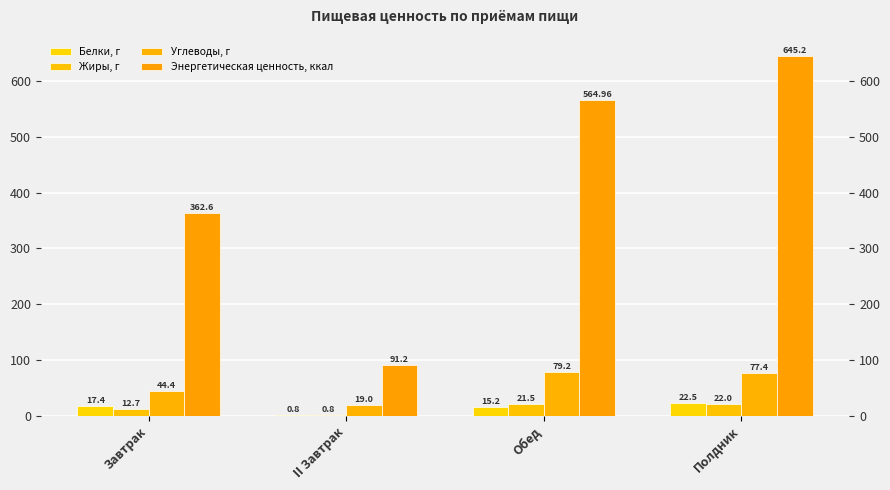

Reading left to right, extract all data points from this chart.

Белки, г: Завтрак=17.4	II Завтрак=0.8	Обед=15.2	Полдник=22.5
Жиры, г: Завтрак=12.7	II Завтрак=0.8	Обед=21.5	Полдник=22.0
Углеводы, г: Завтрак=44.4	II Завтрак=19.0	Обед=79.2	Полдник=77.4
Энергетическая ценность, ккал: Завтрак=362.6	II Завтрак=91.2	Обед=565.0	Полдник=645.2